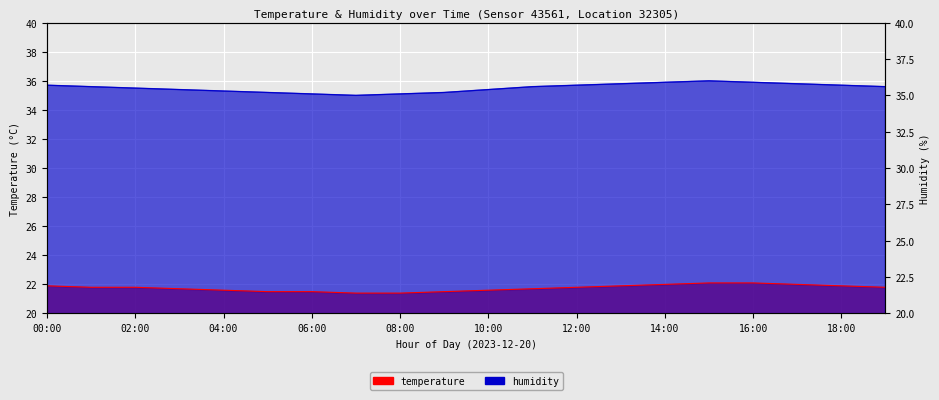

Between 06:00 and 15:00, which series saw the biggest shift?

humidity